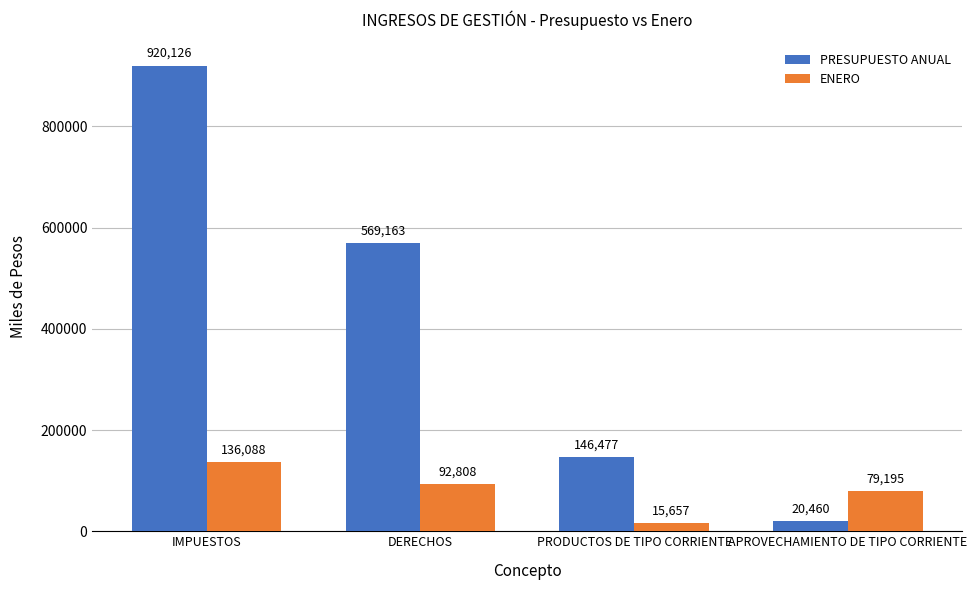

How many data points in ENERO are less than 92807?

2